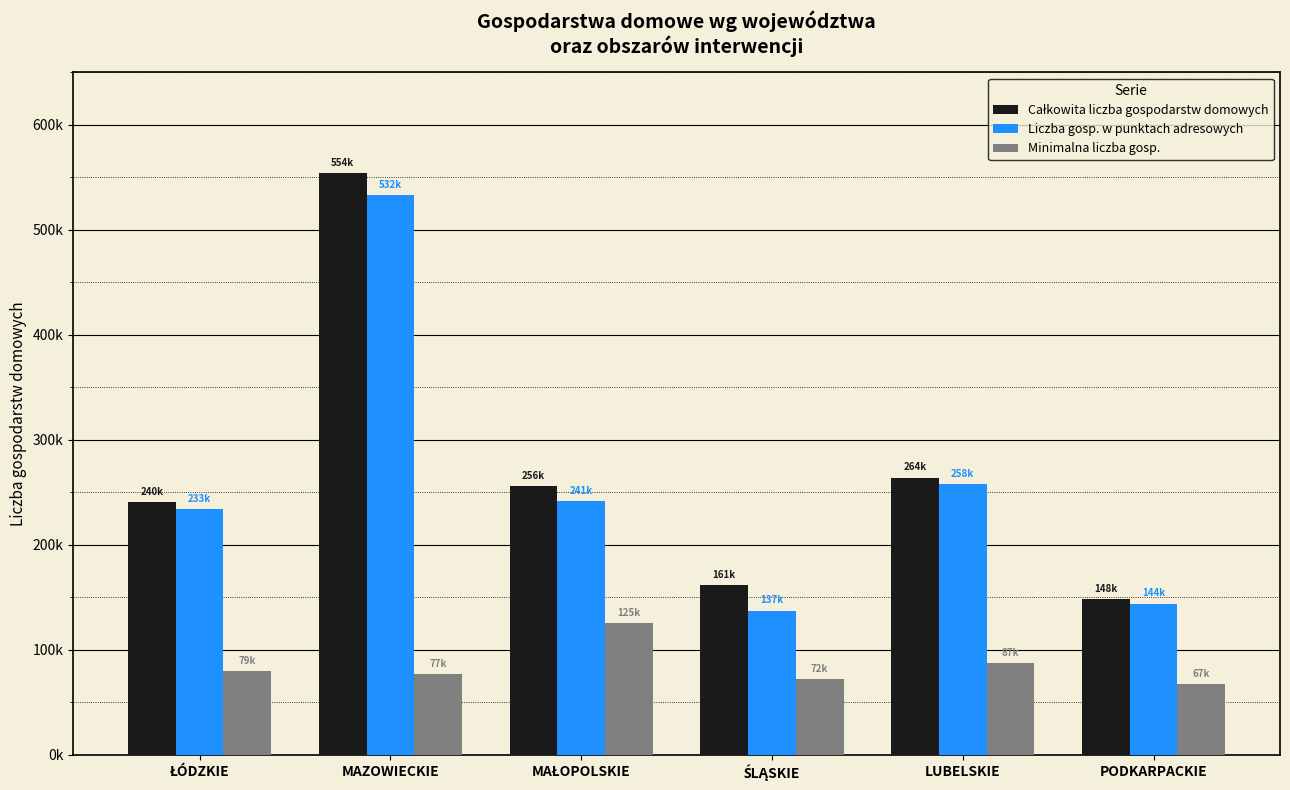

How many data points in Minimalna liczba gosp. are above 79939?

2